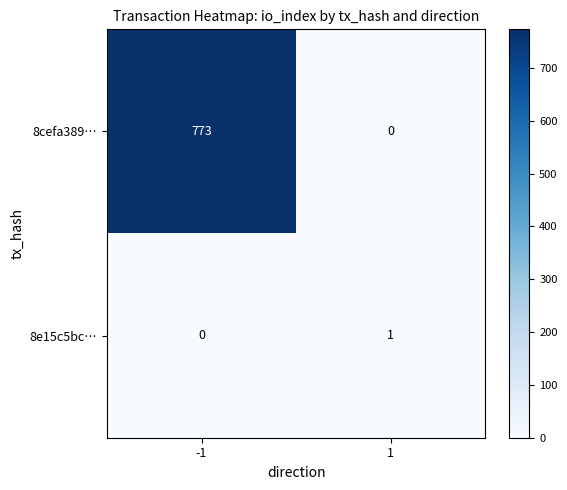

True or false: 8e15c5bc… has a value of 0 at -1.

True